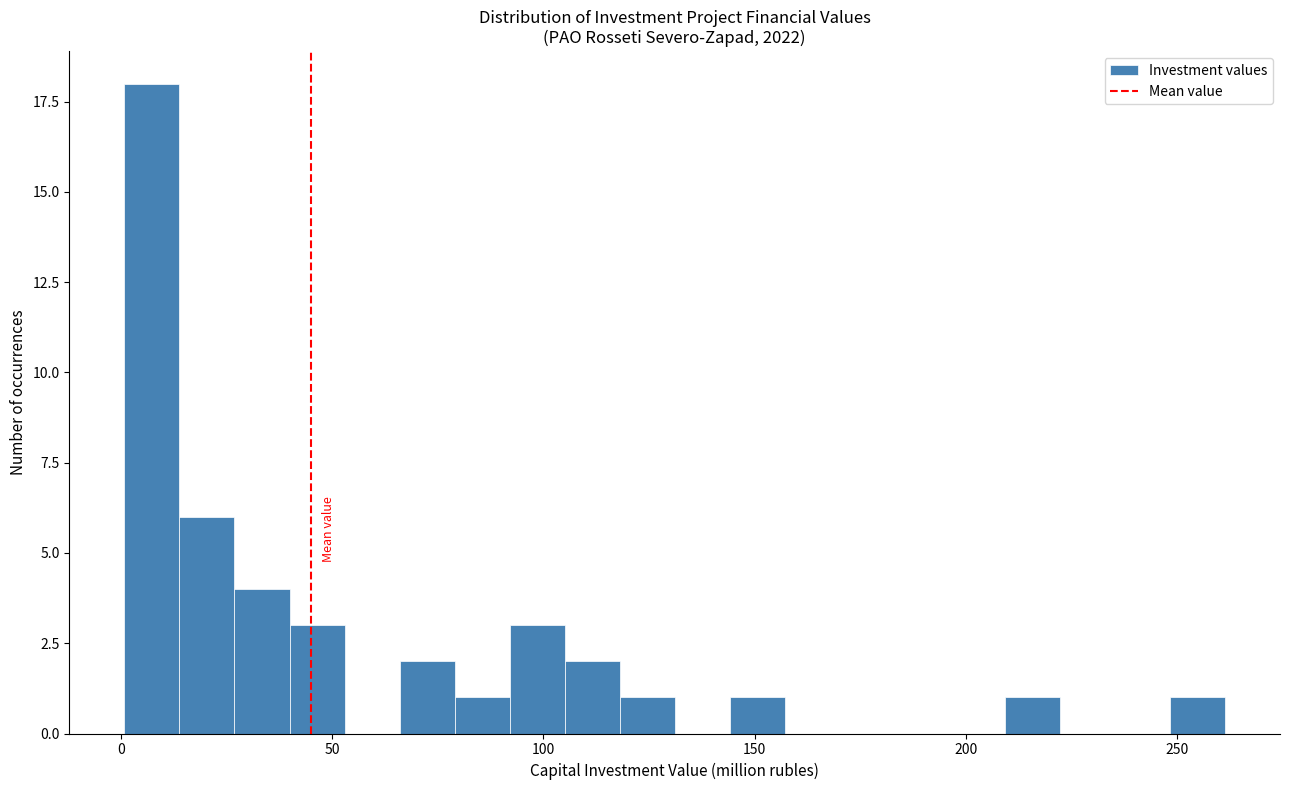

Read against the x-axis, roughly where is the centre of the tallest bar?

5